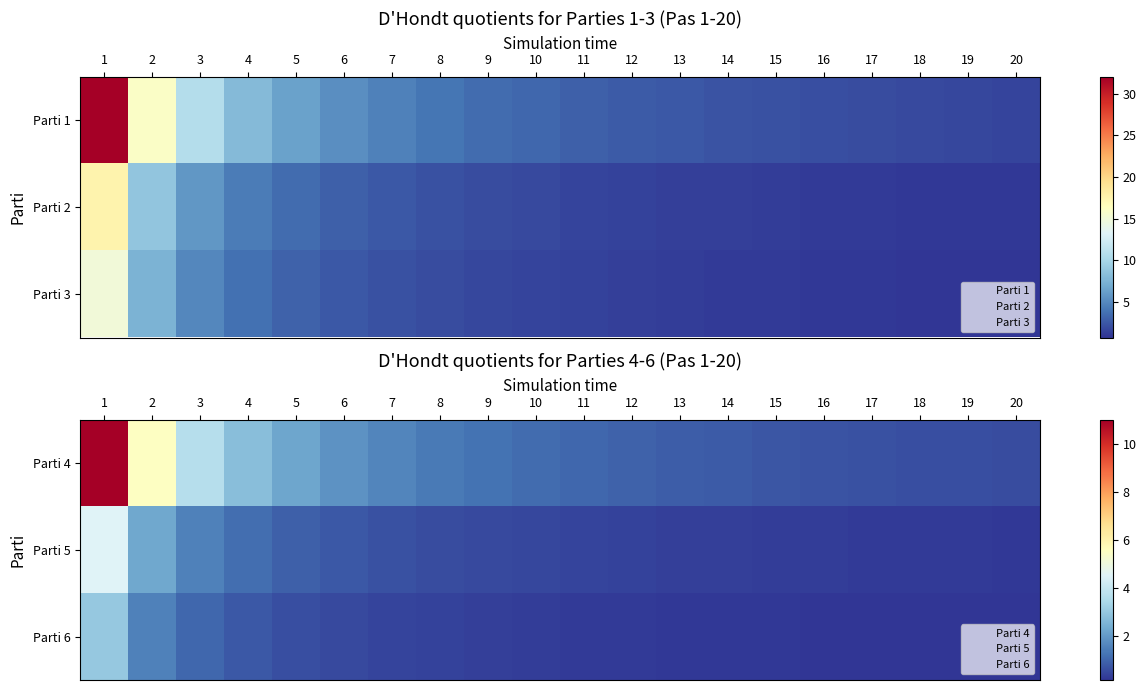

What is the sum of the Parti 4 values at 13 and 3?

4.5